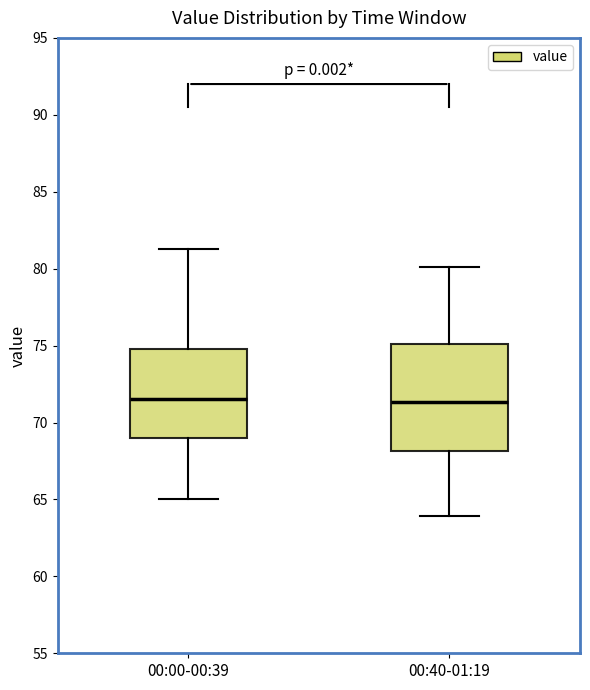

Reading left to right, transcribe this box plot: for each box, give where its median line is, the range the box spans, and where its two whiskers end, as read against the y-axis. The values are not printed on the chart, so give them approximately, as read against the axis.

00:00-00:39: median 71.5, box 69.0 to 75.0, whiskers 65.0 to 81.5
00:40-01:19: median 71.5, box 68.0 to 75.0, whiskers 64.0 to 80.0